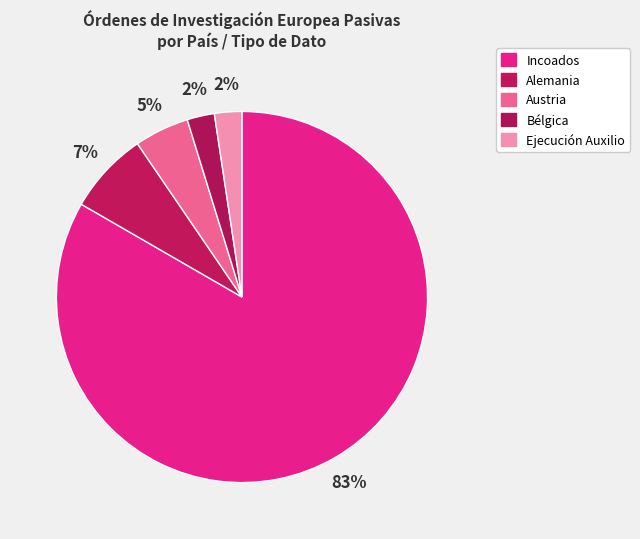

How many segments does this pie chart have?

5